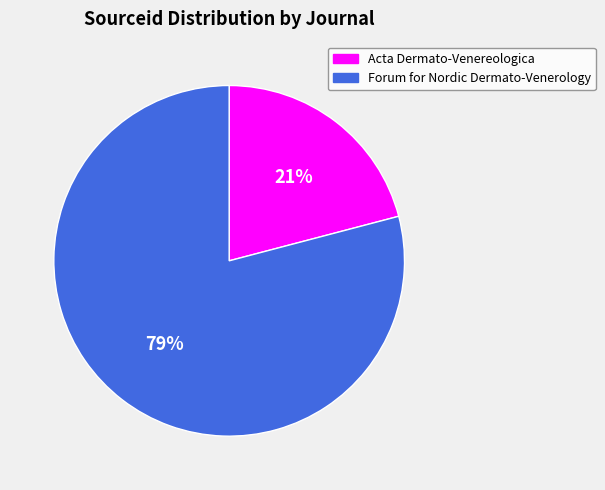

Is the sum of Acta Dermato-Venereologica and Forum for Nordic Dermato-Venerology greater than half?

Yes